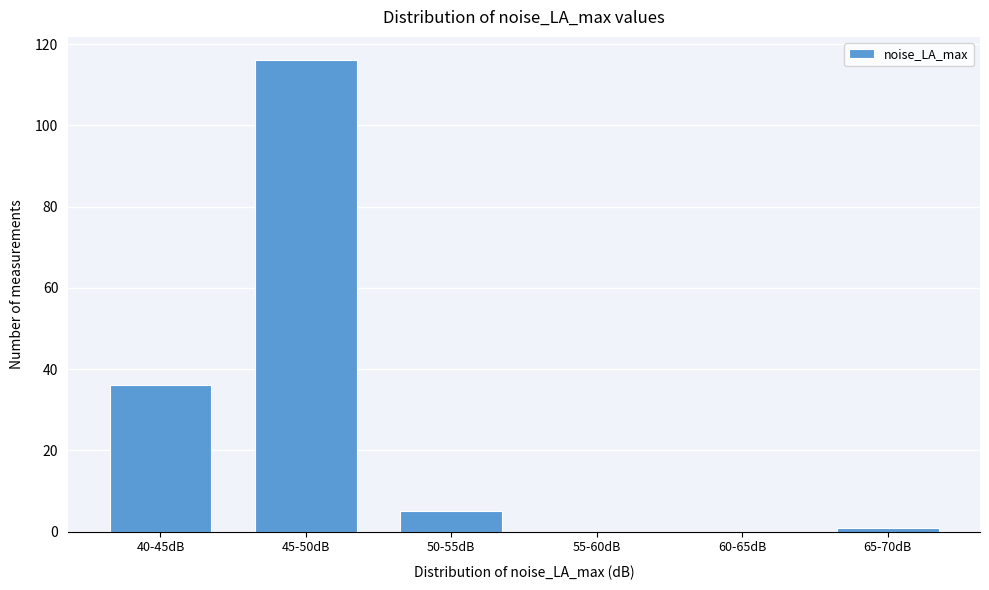

Reading left to right, extract all data points from this chart.

40-45dB=36	45-50dB=116	50-55dB=5	55-60dB=0	60-65dB=0	65-70dB=1